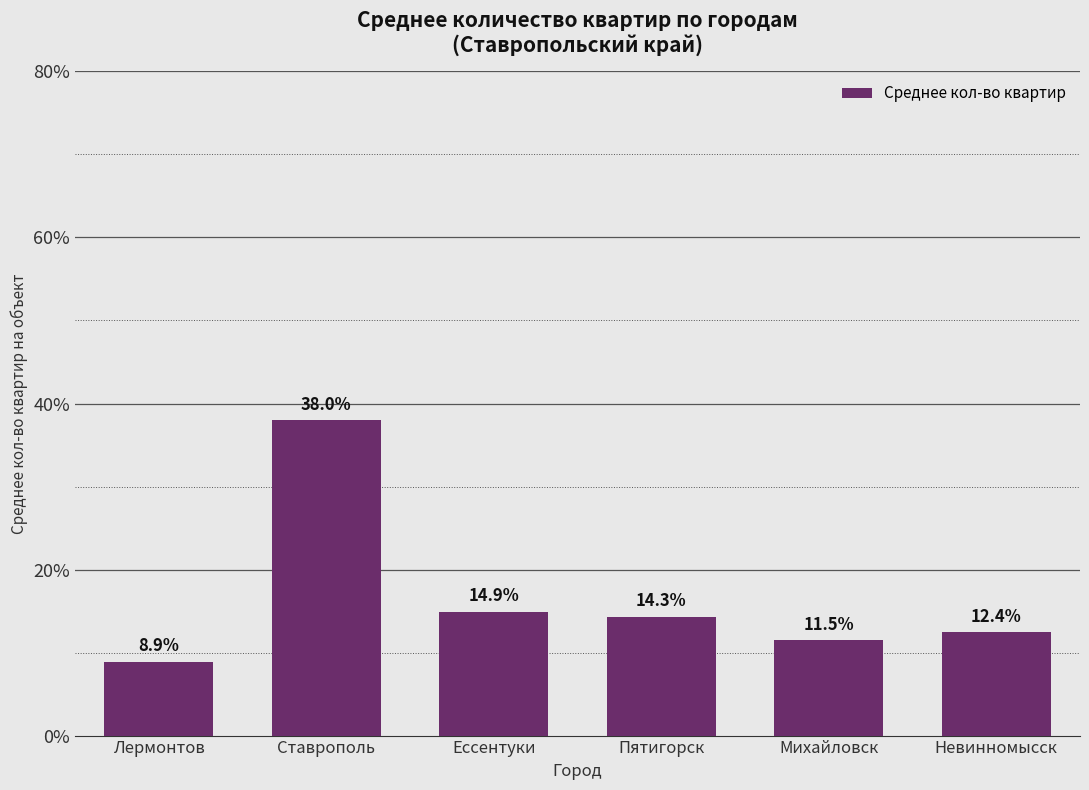

Reading left to right, what are all the values shown in this chart?

8.9	38.0	14.9	14.3	11.5	12.4